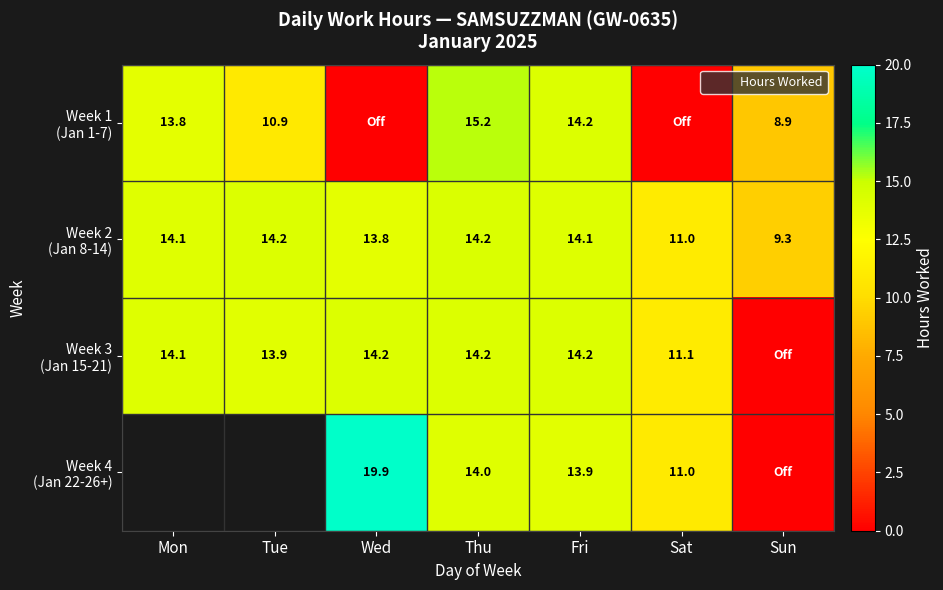

At how many categories does at least one series exceed 0?

7